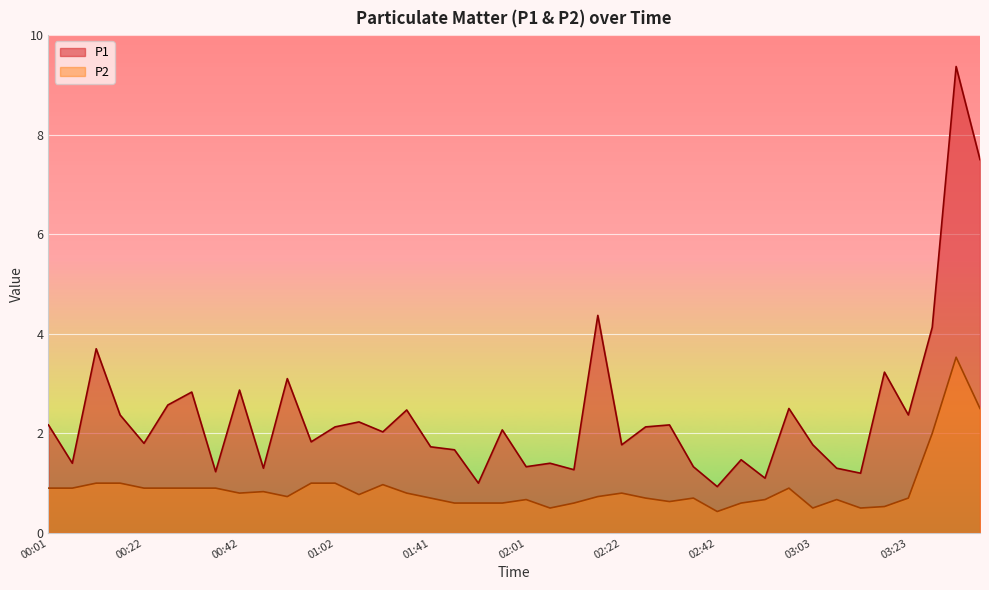

How many data points does each series have?

40